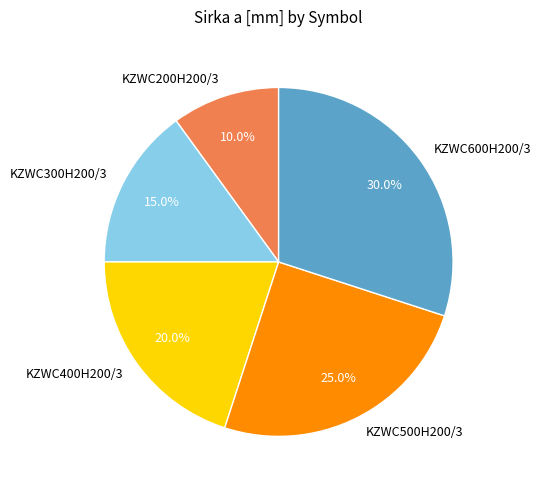

Is it true that KZWC600H200/3 is 30% of the pie?

True